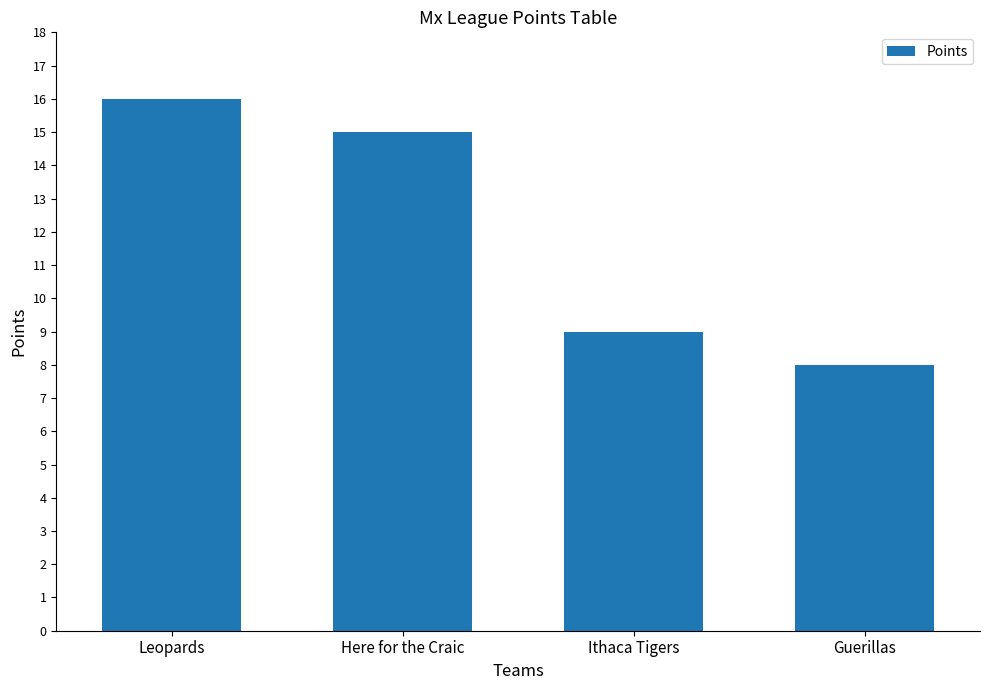

What is the minimum value shown in the chart?

8